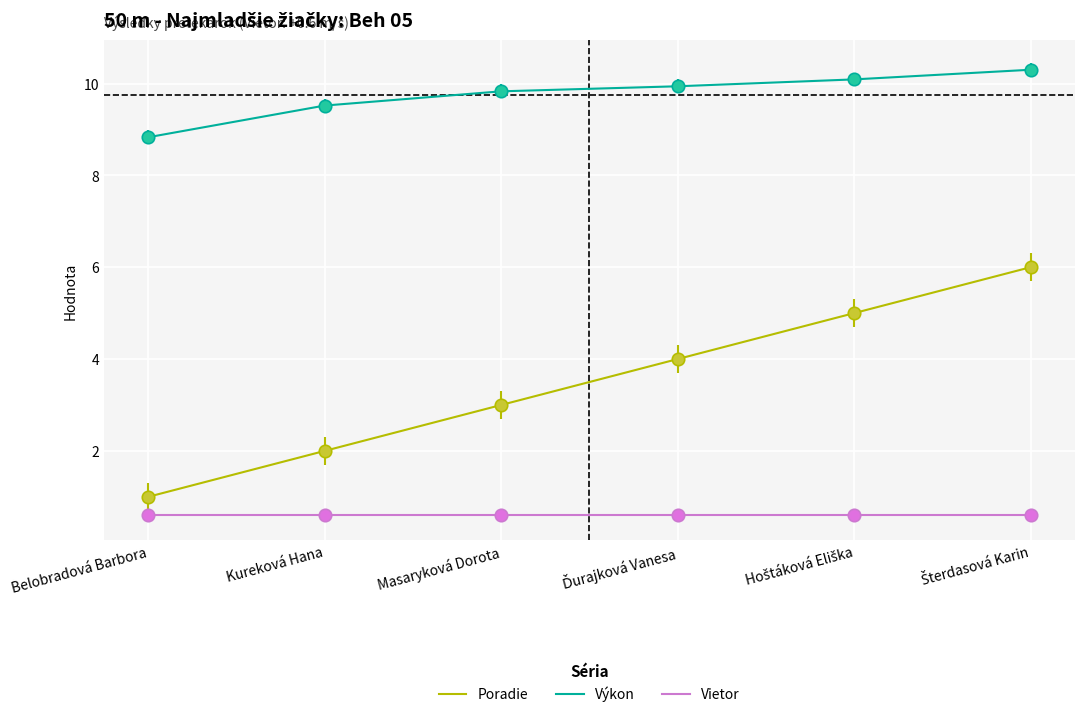

Which series has the largest total across all categories?

Výkon